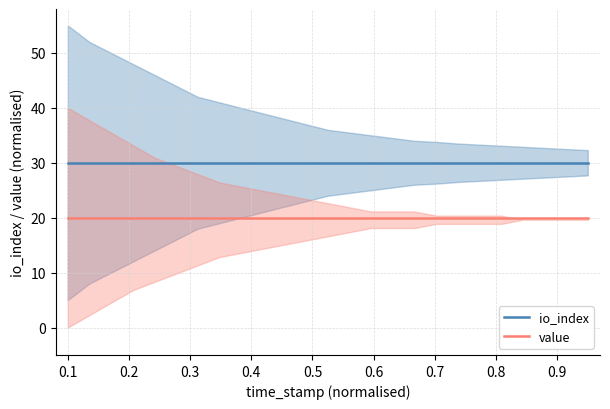

What is the smallest value displayed?

20.0